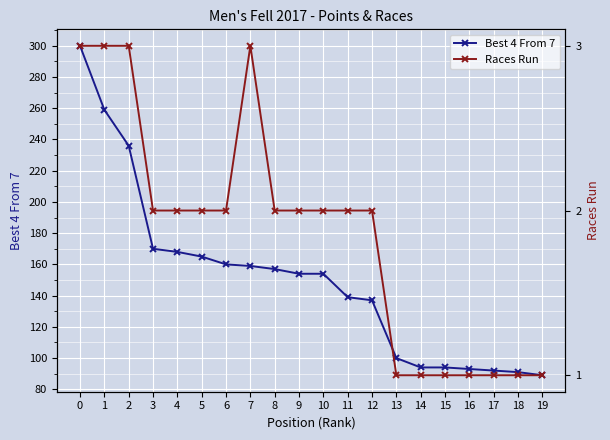

Reading left to right, what are all the values shown in this chart?

Best 4 From 7: 300	259	236	170	168	165	160	159	157	154	154	139	137	100	94	94	93	92	91	89
Races Run: 3	3	3	2	2	2	2	3	2	2	2	2	2	1	1	1	1	1	1	1